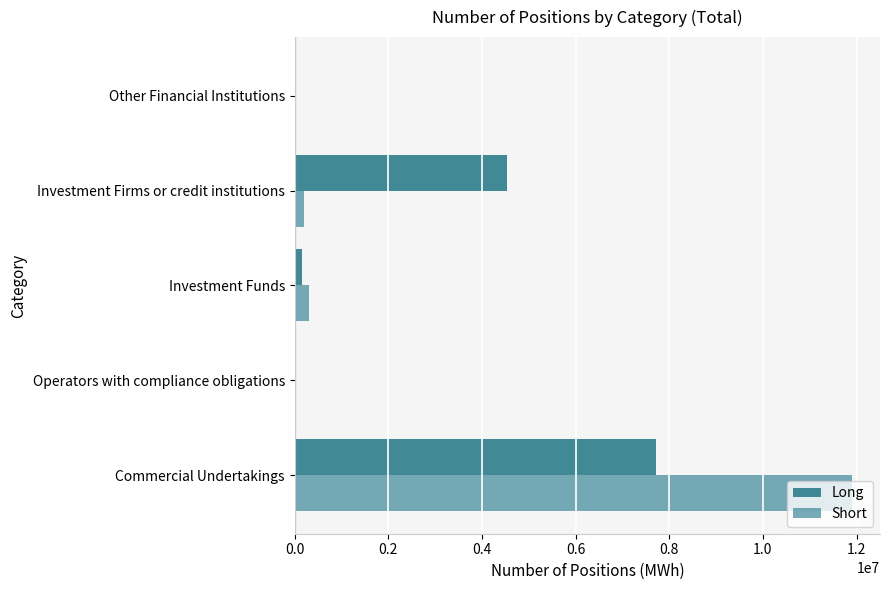

What is the average value of the Short series?

2480578